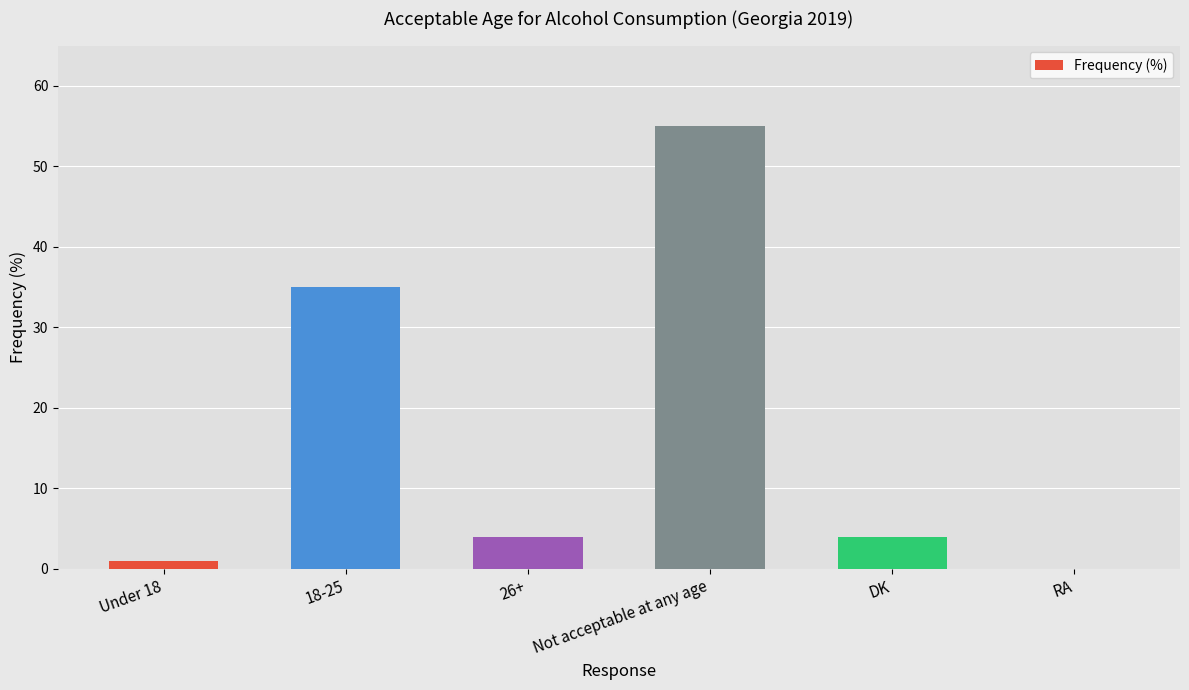

Where does the data first go above 4?

18-25